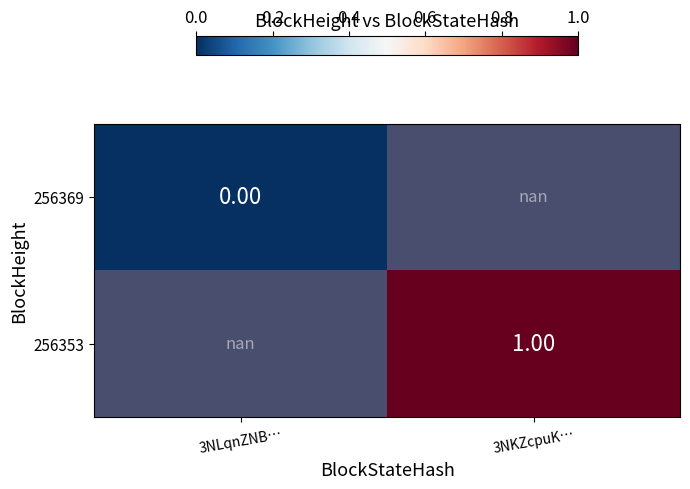

Which series has the widest spread of values?

256369